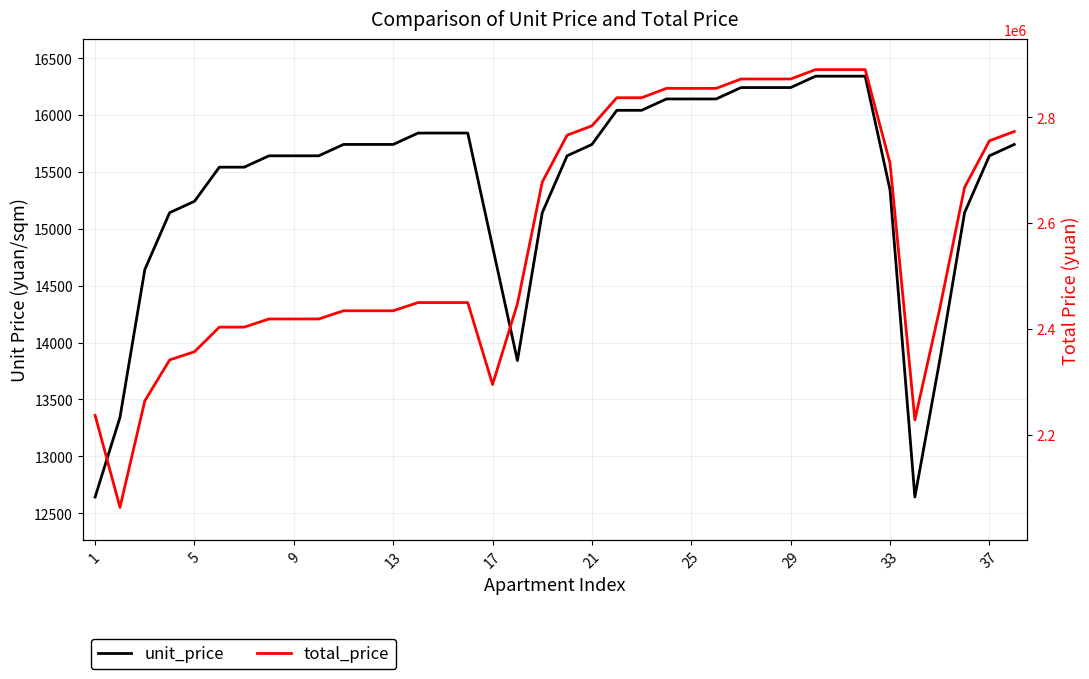

Which series has the widest spread of values?

total_price